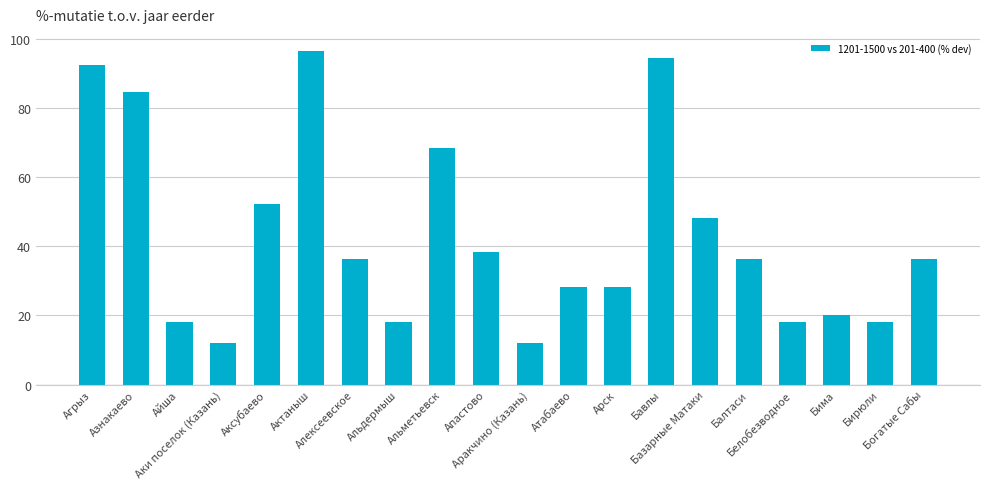

What is the greatest value displayed?

96.6